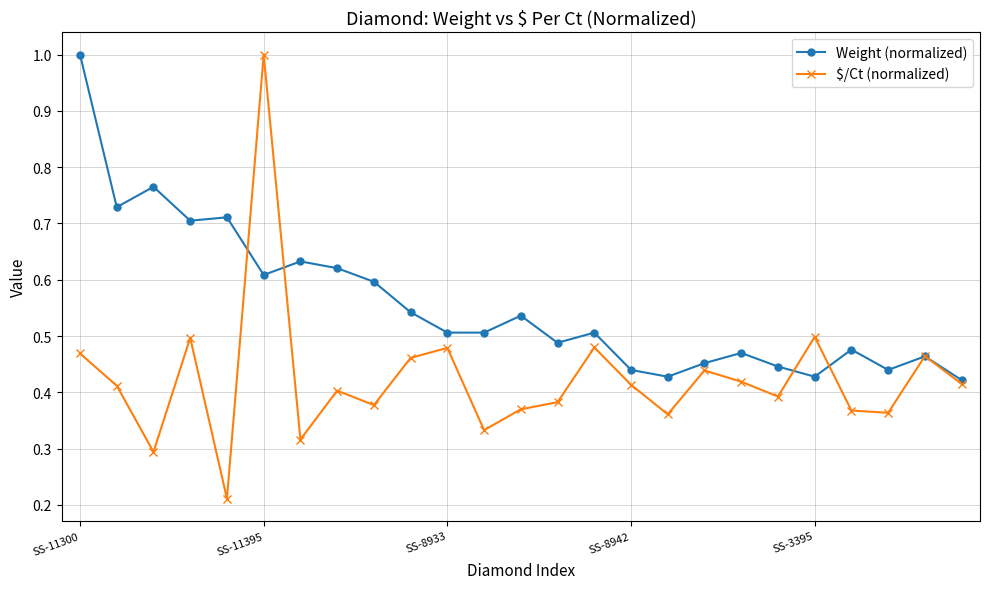

List the series in order of their overall mean, highest first.

Weight (normalized), $/Ct (normalized)